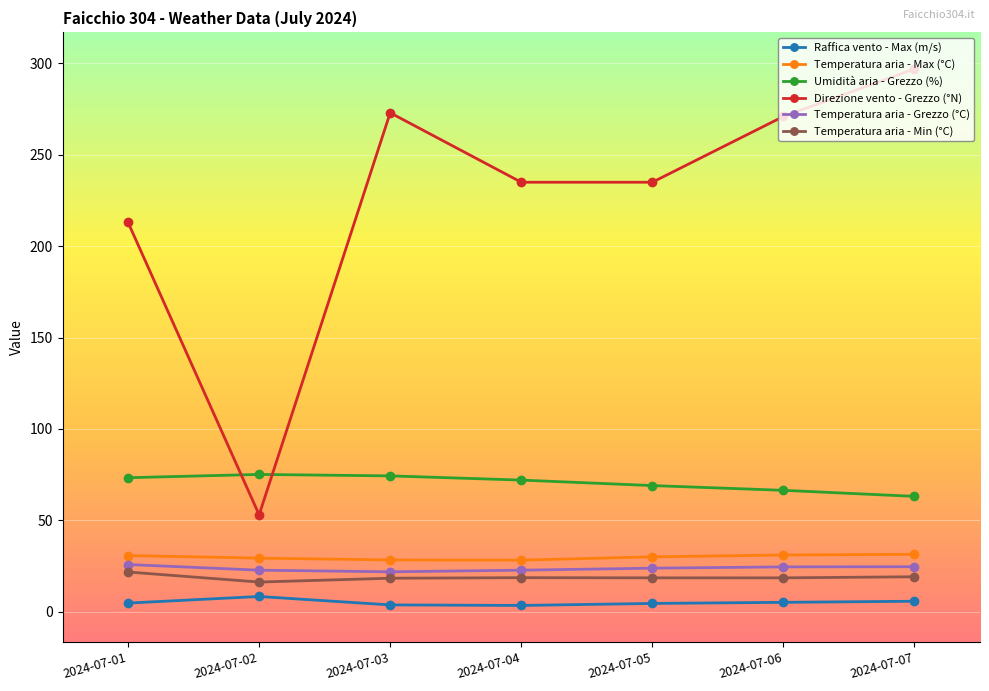

True or false: Temperatura aria - Min (°C) and Direzione vento - Grezzo (°N) intersect in this chart.

False